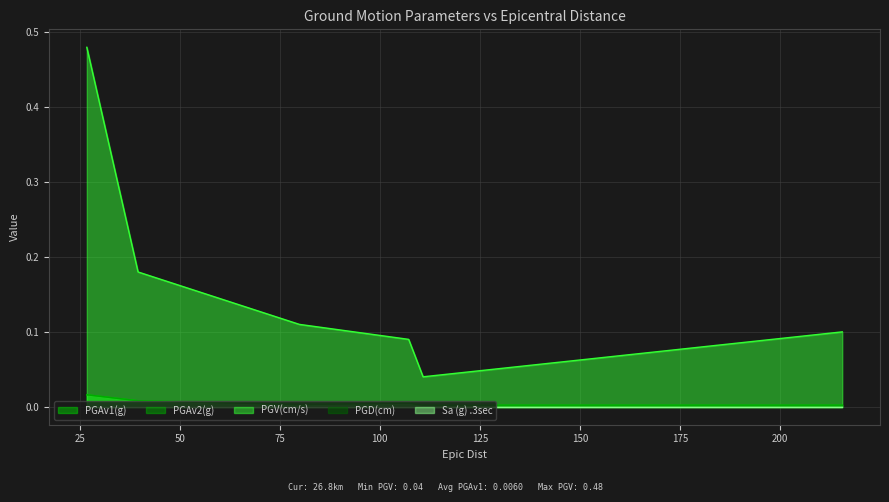

In PGAv2(g), how many points are higher than both neighbors (excluding endpoints)?

1